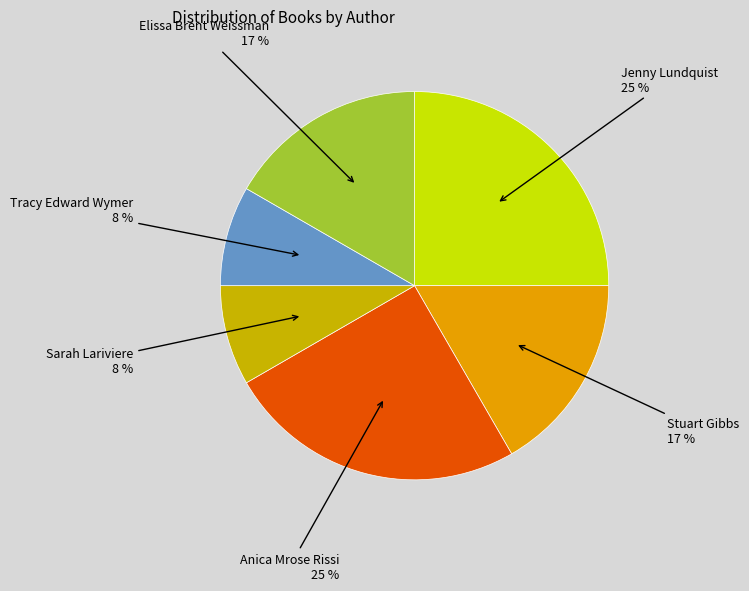

To the nearest percent, what is the average slice percentage?

17%